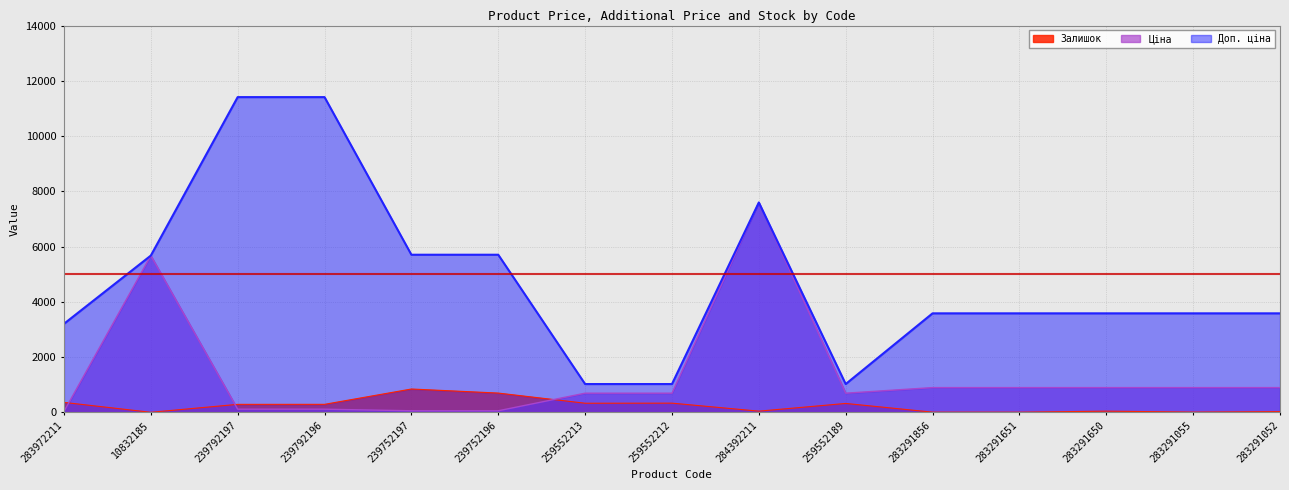

How many series are shown in this chart?

3